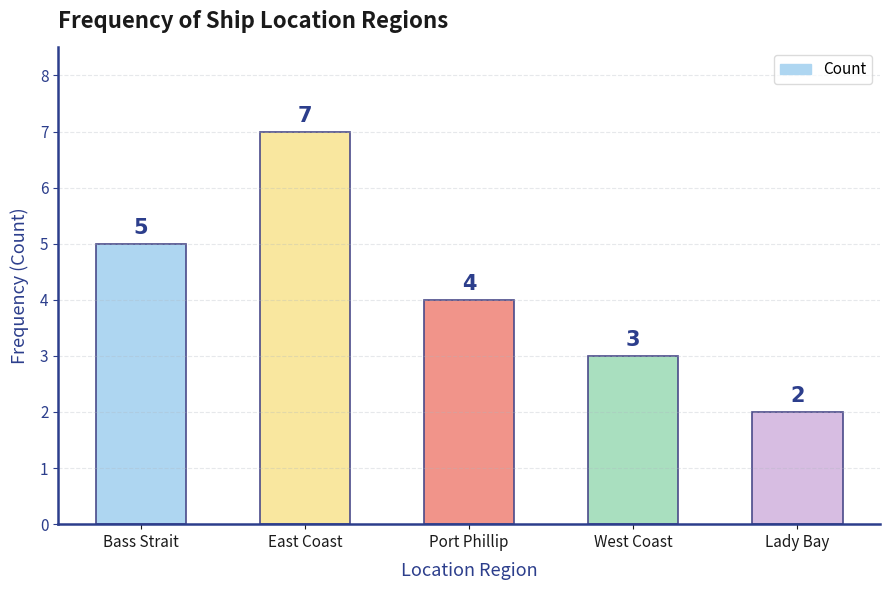

What is the greatest value displayed?

7